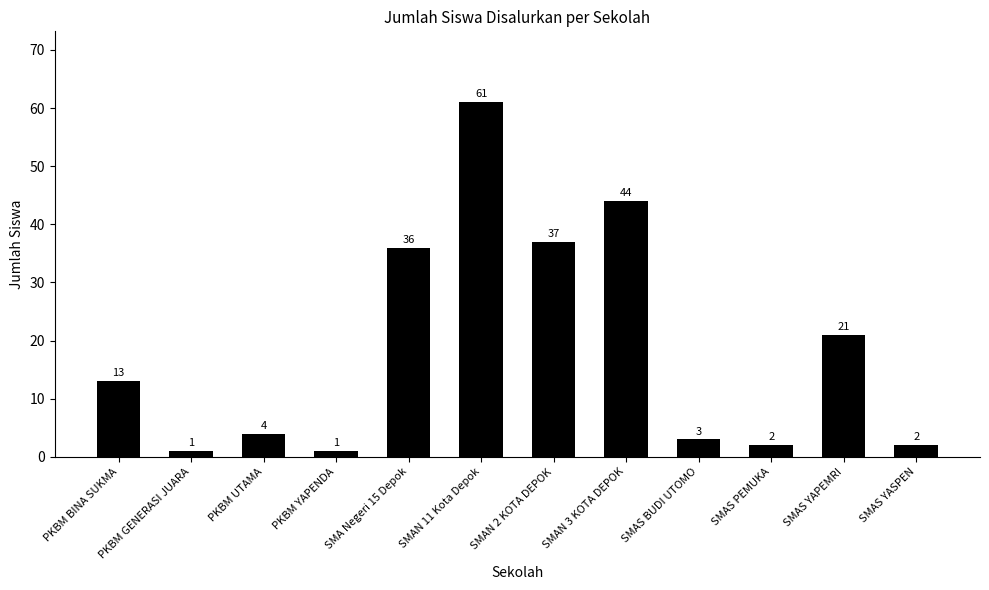

Is it true that the value at PKBM GENERASI JUARA is 1?

True